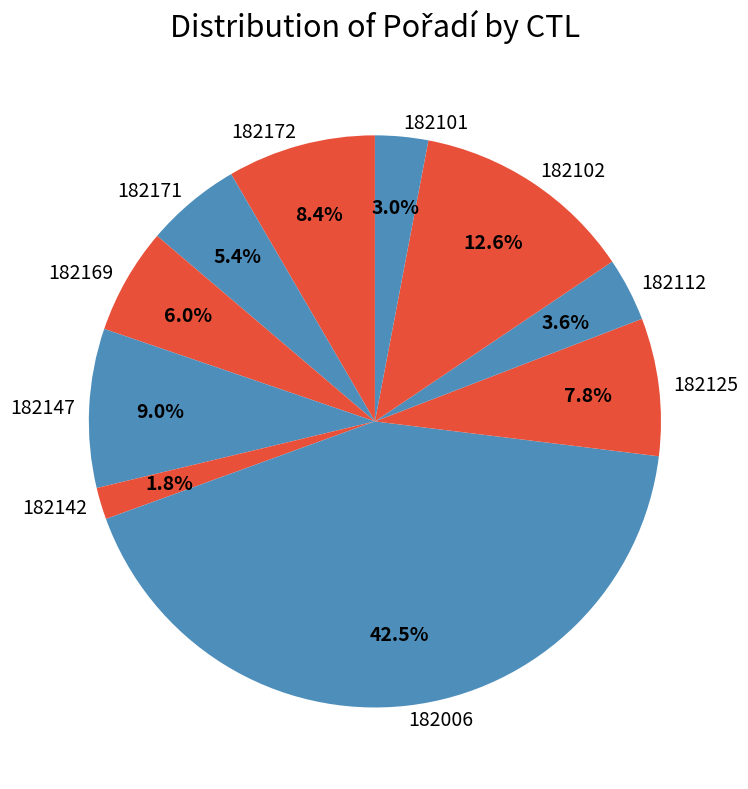

Is it true that 182102 is 6% of the pie?

False